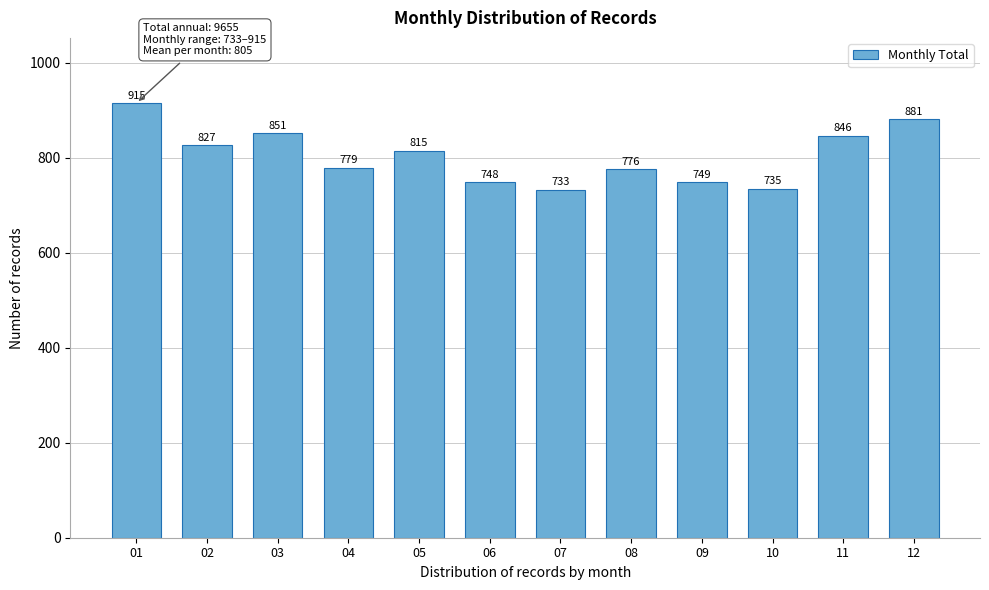

Reading left to right, transcribe all the data shown in this chart.

915	827	851	779	815	748	733	776	749	735	846	881